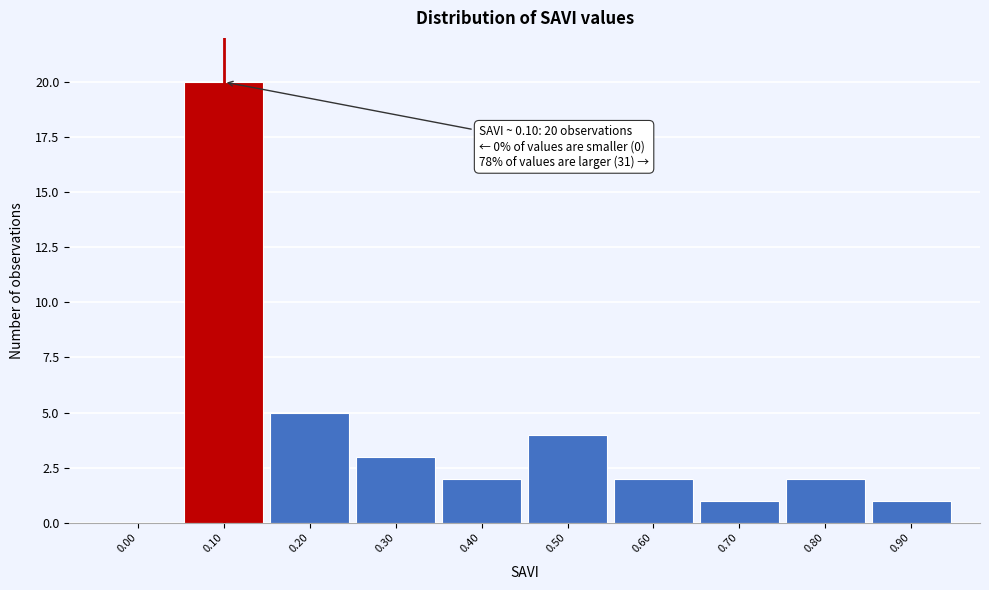

Reading right to left, transcribe all the data shown in this chart.

0.90=1	0.80=2	0.70=1	0.60=2	0.50=4	0.40=2	0.30=3	0.20=5	0.10=20	0.00=0